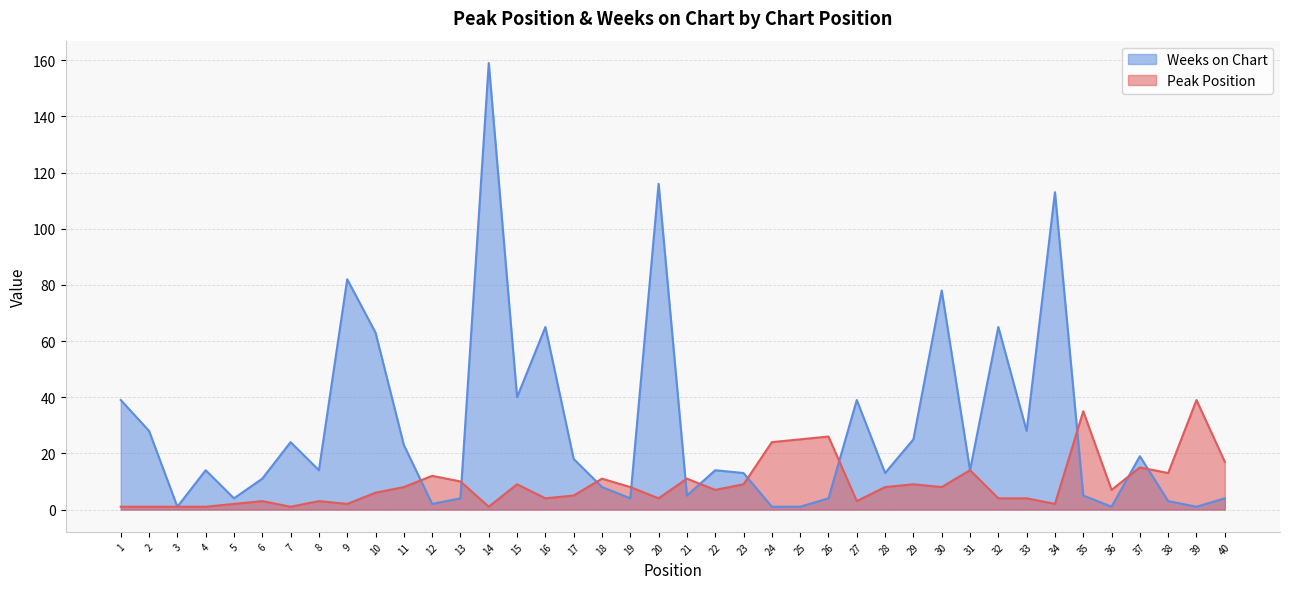

How many values in the Weeks on Chart series exceed 14?

18